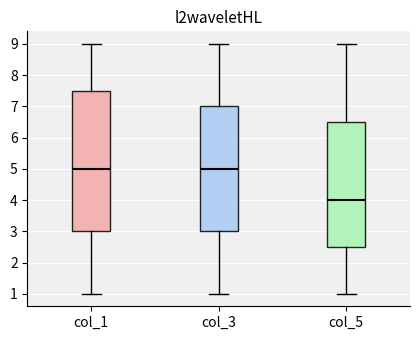

Which box is the tallest, from its lower edge to its upper edge?

col_1